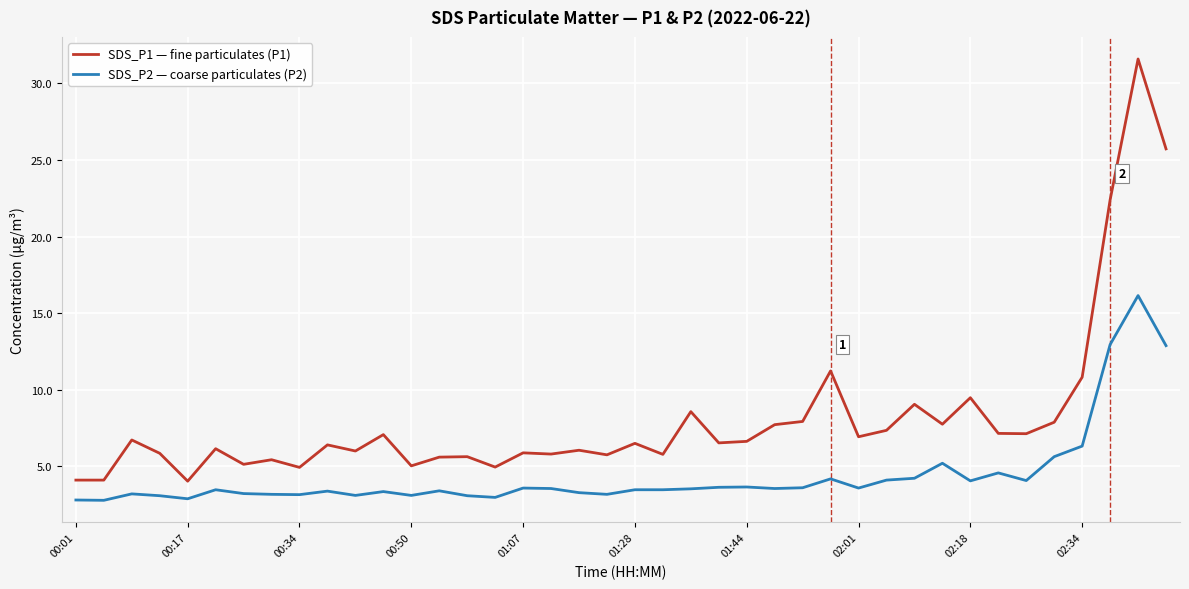

Which series has the largest total across all categories?

SDS_P1 — fine particulates (P1)